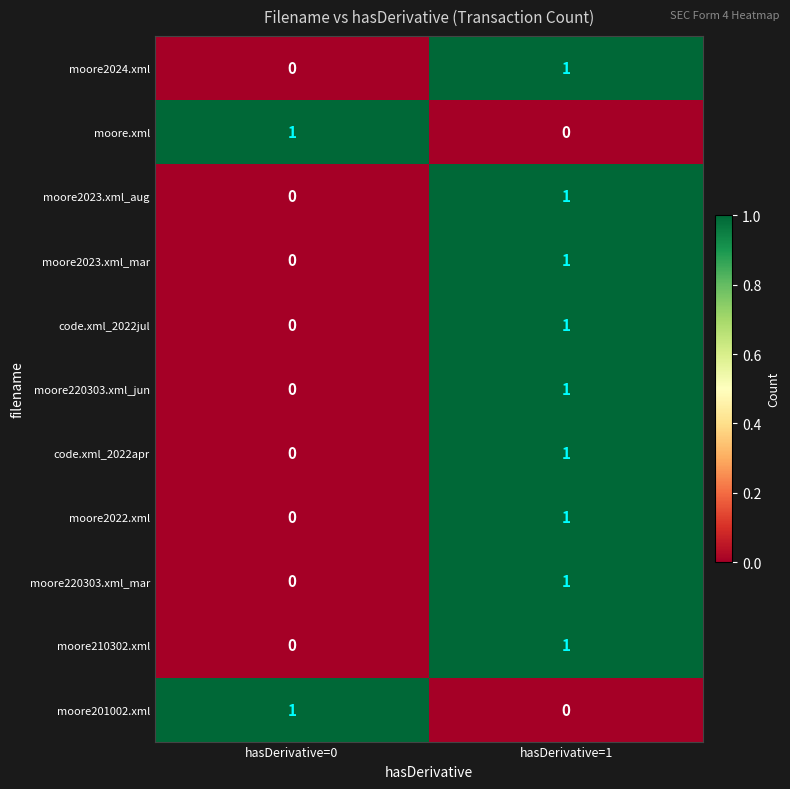

At which label is moore2023.xml_mar closest to 0?

hasDerivative=0